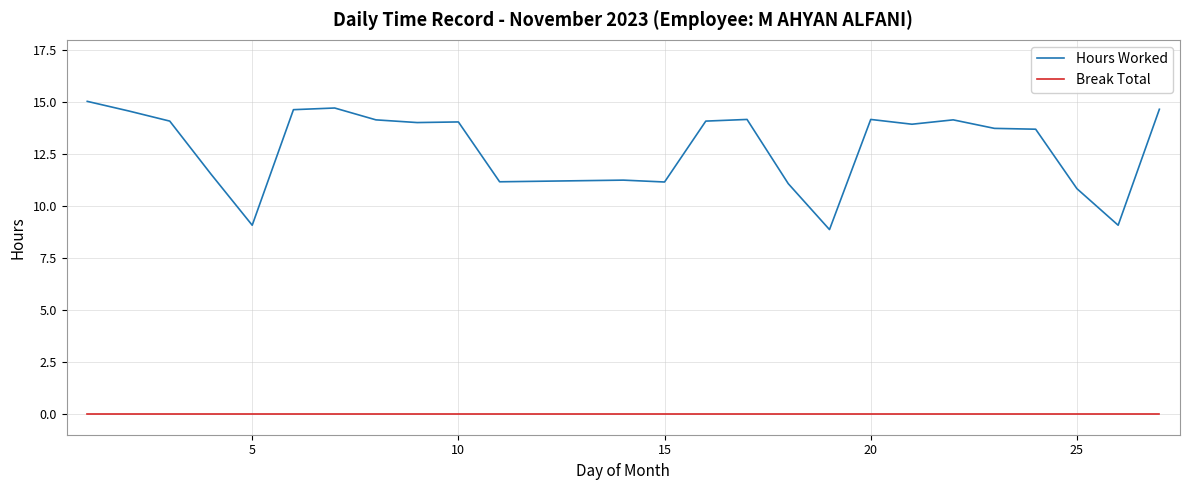

True or false: Hours Worked and Break Total cross at least once.

False